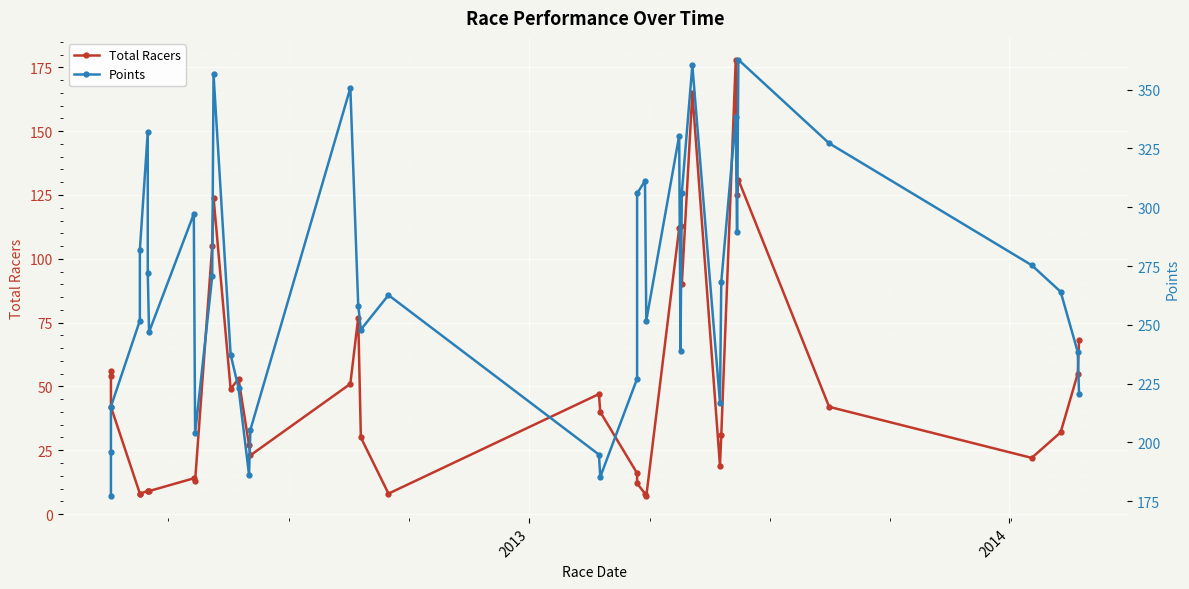

What is the lowest value of the Points series?

177.1